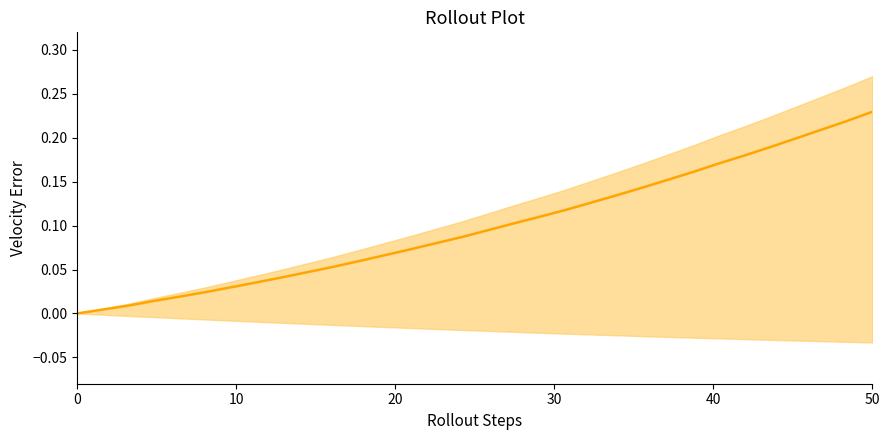

What is the value of the 23rd point from the left?

0.1